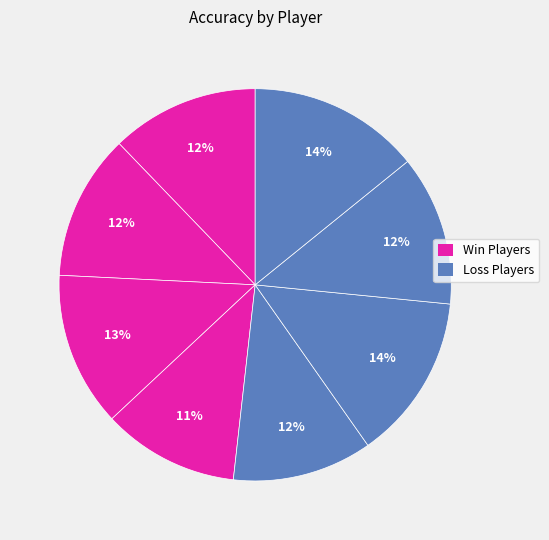

To the nearest percent, what is the difference between the largest and smallest slice percentages?

3%